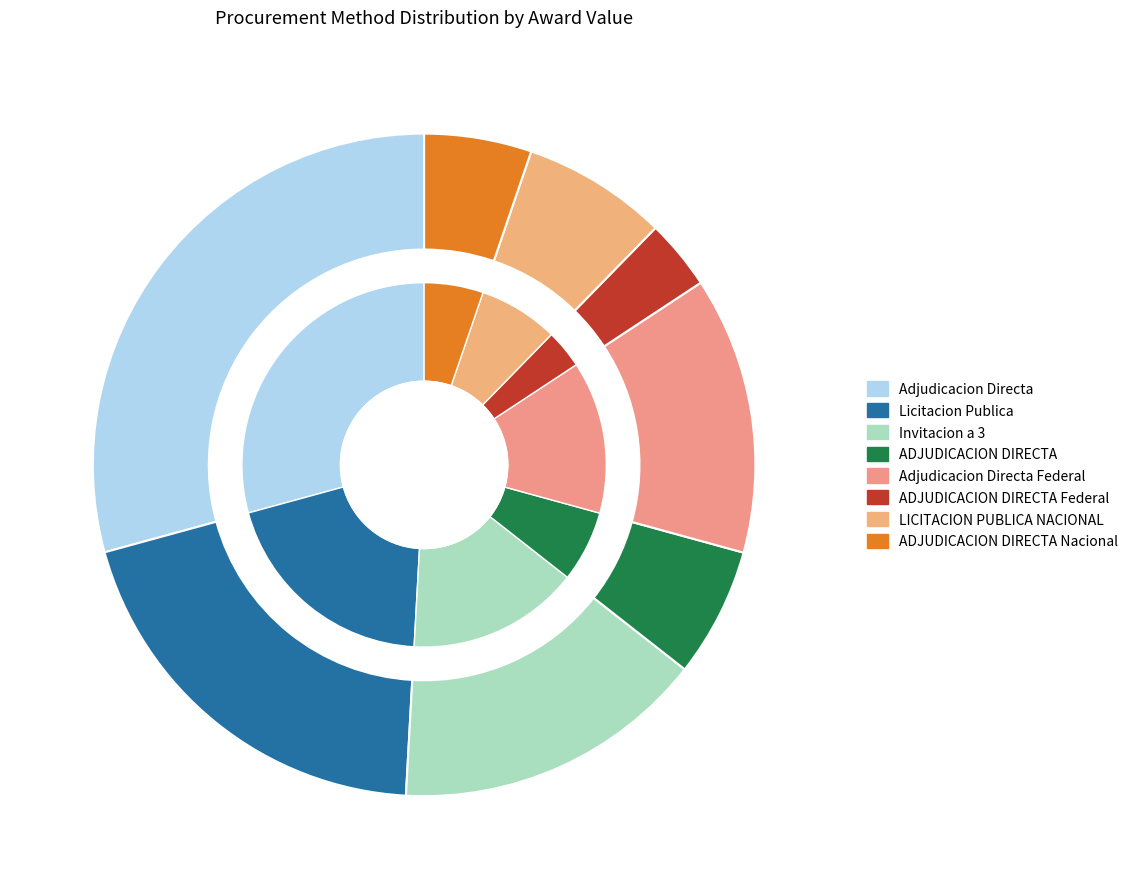

What is the ratio of the value at ADJUDICACION DIRECTA to the value at LICITACION PUBLICA NACIONAL?

0.9